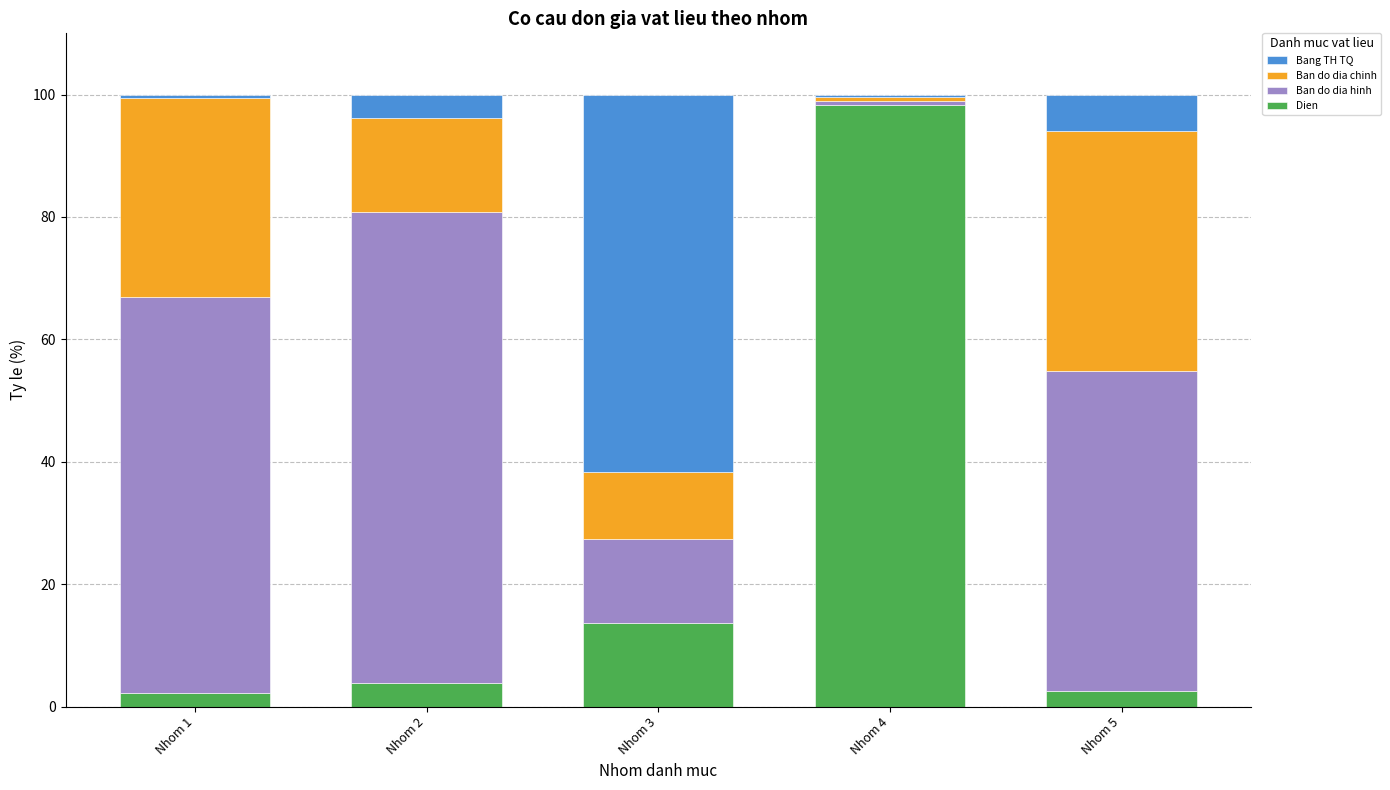

Count the number of categories in the chart.

5